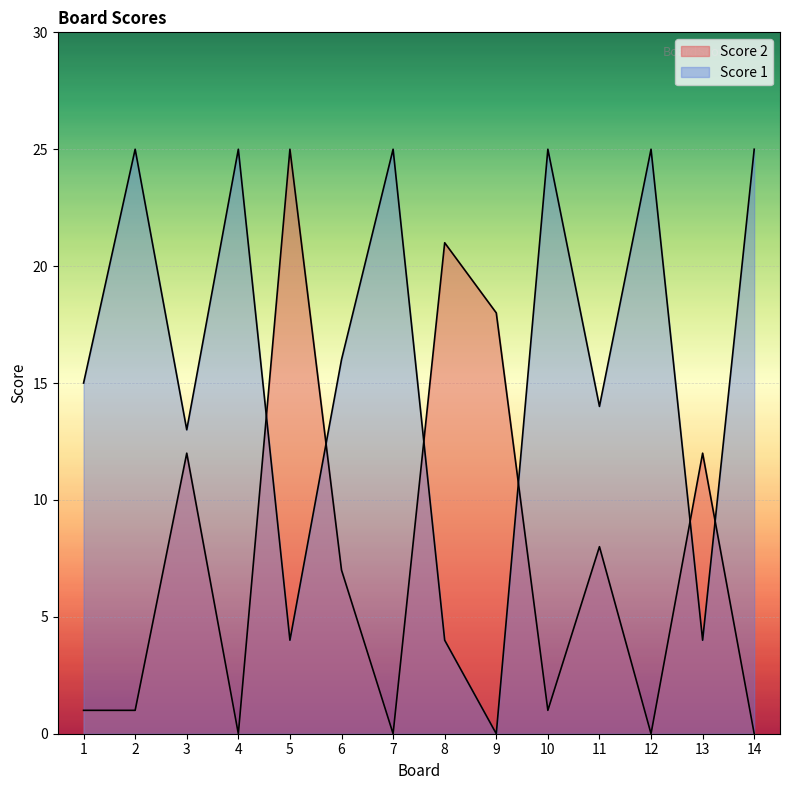

What is the value of the Score 2 point at the 1st from the left?

1